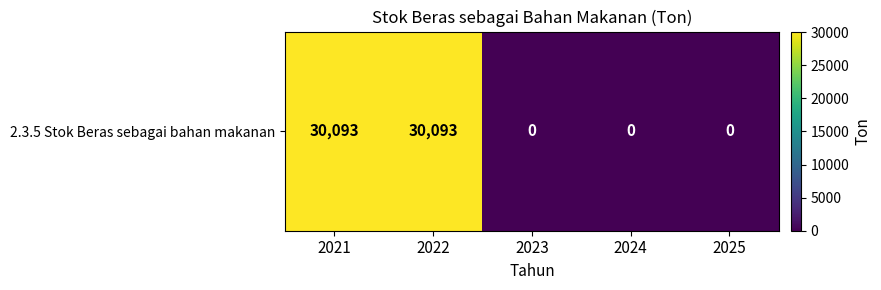

Between 2025 and 2022, which is larger?

2022